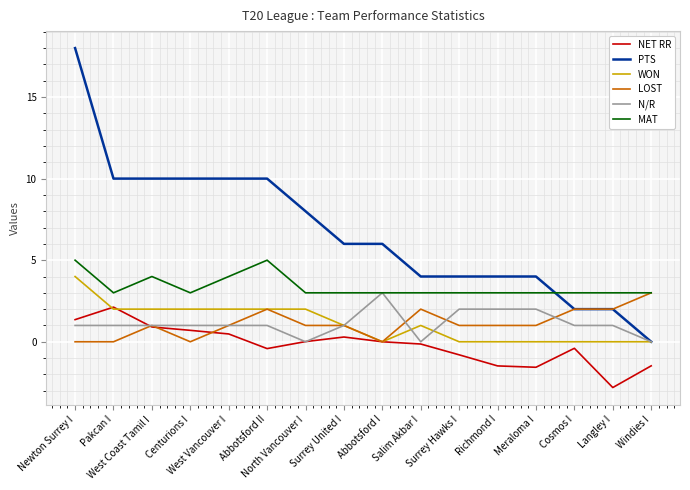

Is this an area chart (filled region under the line)?

No